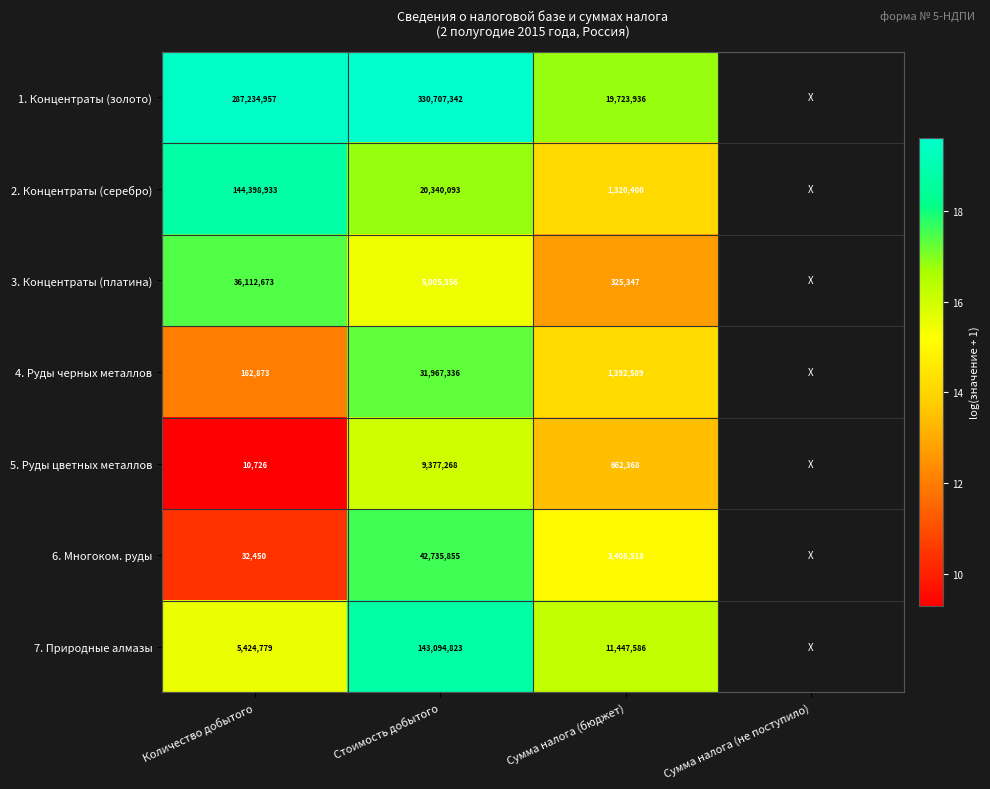

Is the value of 3. Концентраты (платина) at Количество добытого greater than the value of 6. Многоком. руды at Сумма налога (бюджет)?

Yes